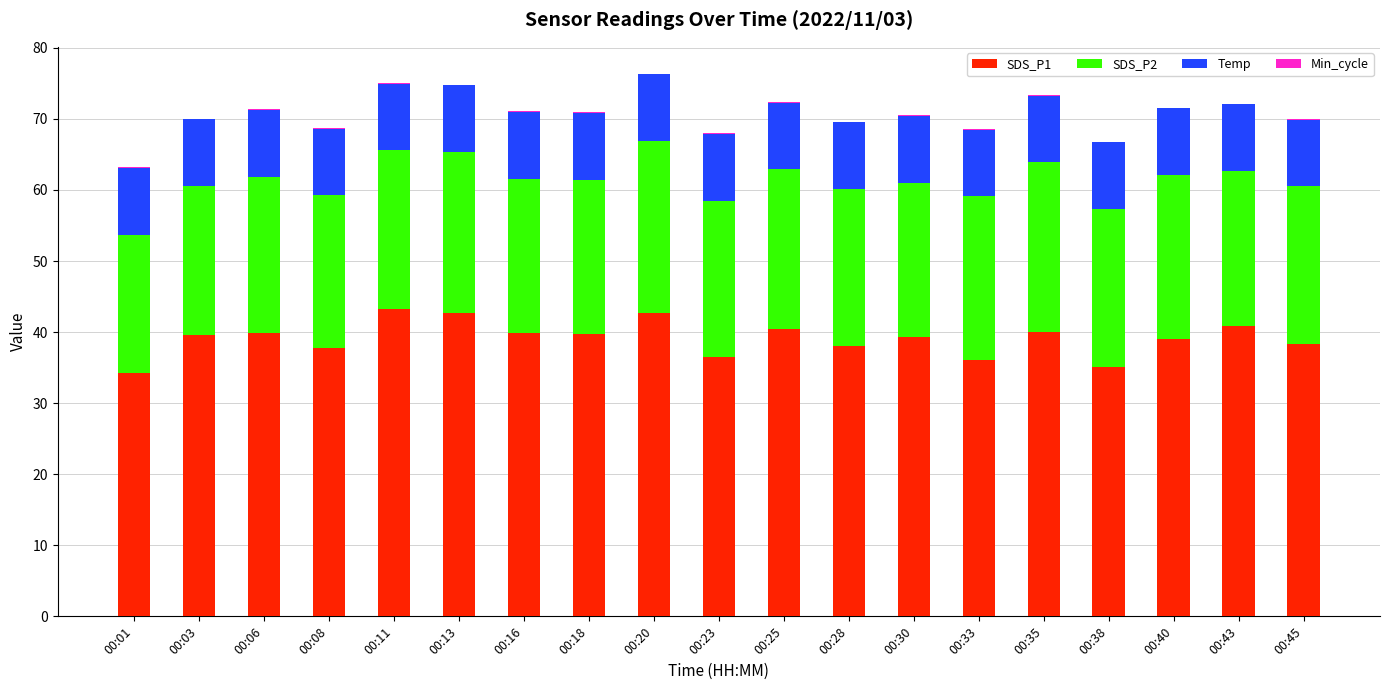

The value of SDS_P1 at 00:30 is 20.7. True or false?

False